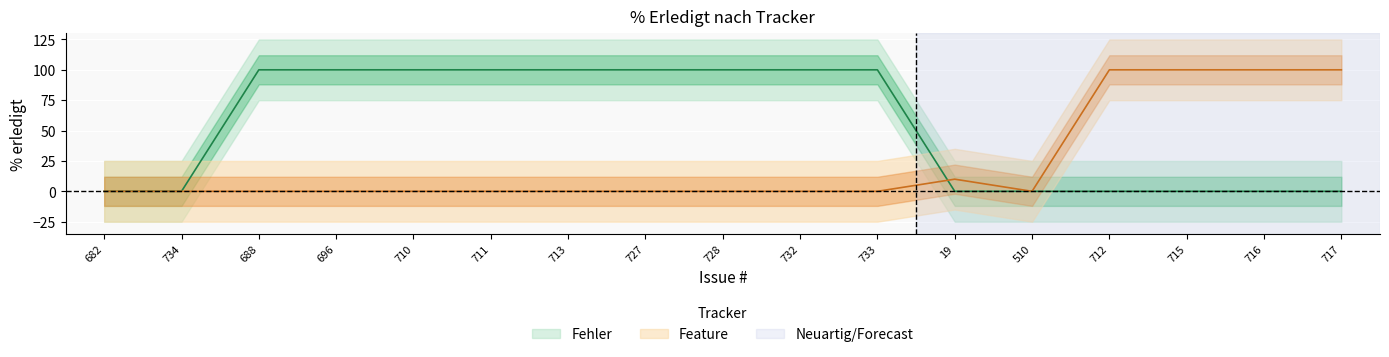

Is this an area chart (filled region under the line)?

No